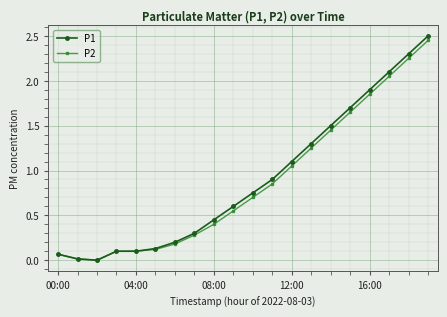

Which series has the widest spread of values?

P1